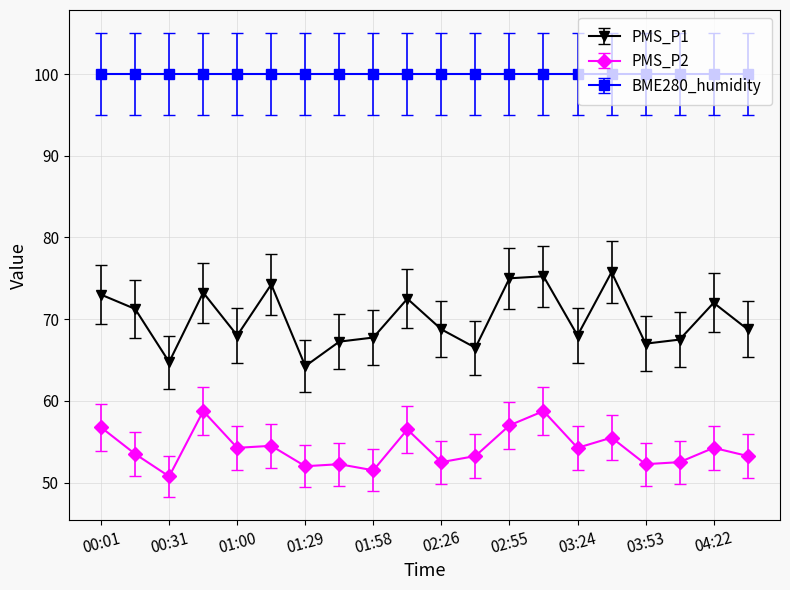

True or false: PMS_P2 and PMS_P1 cross at least once.

False